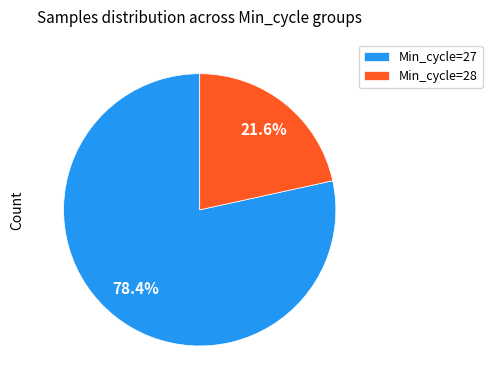

Rank the categories by value from lowest to highest.

Min_cycle=28, Min_cycle=27